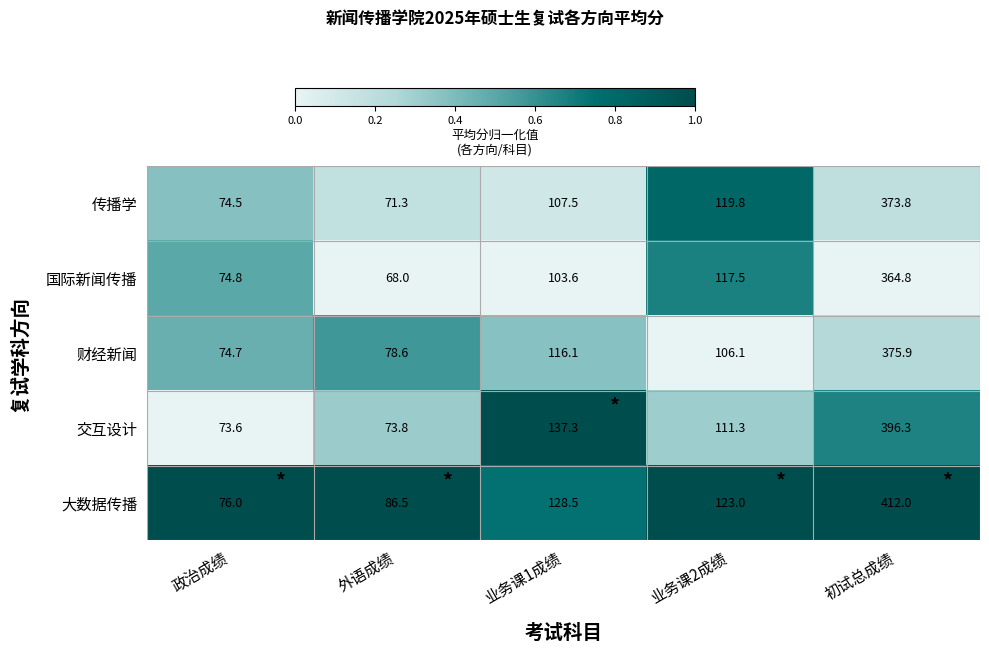

What is the difference between the highest and lowest values at 初试总成绩?

47.2